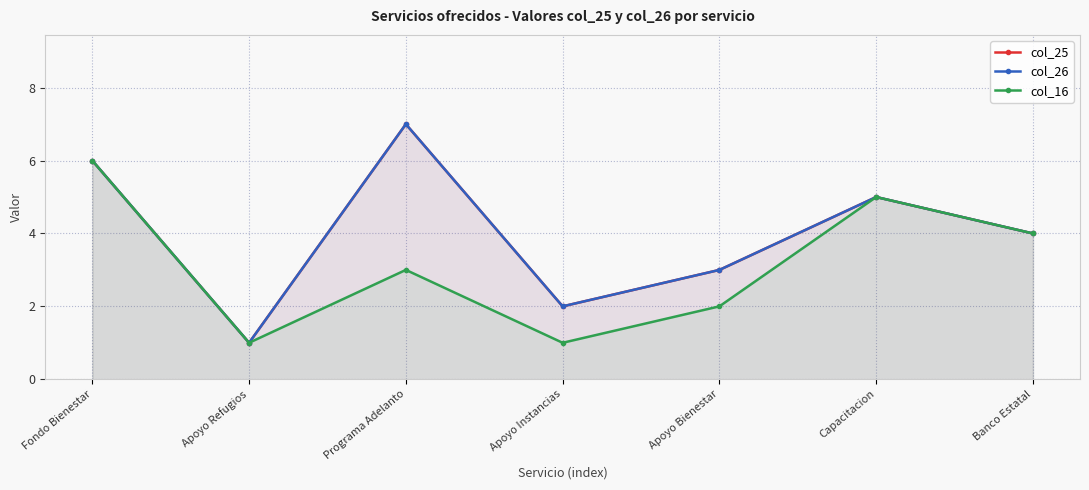

Reading left to right, what are all the values shown in this chart?

col_25: 6	1	7	2	3	5	4
col_26: 6	1	7	2	3	5	4
col_16: 6	1	3	1	2	5	4